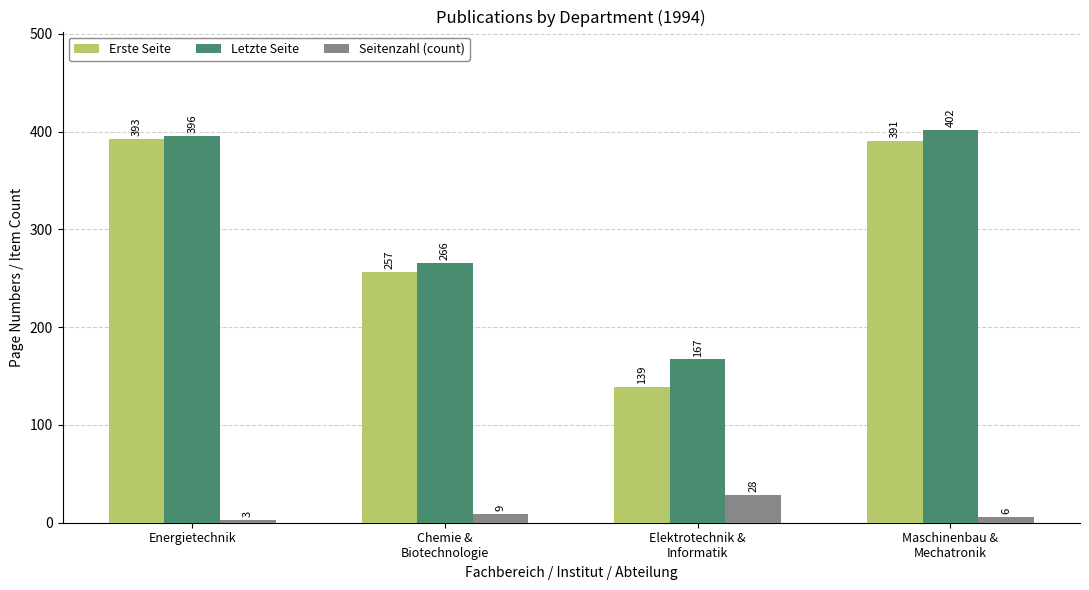

What is the sum of all Letzte Seite values?

1231